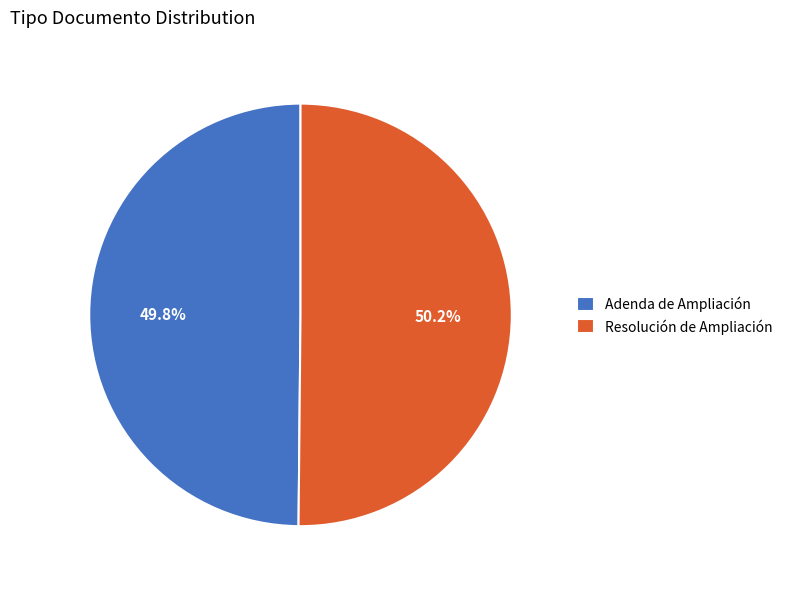

What percentage is the Resolución de Ampliación slice, to the nearest percent?

50%